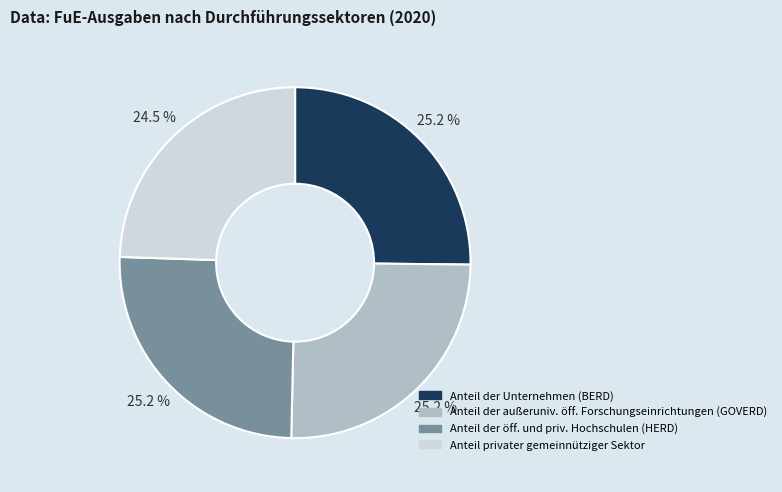

Is there any slice that represents more than half of the pie?

No